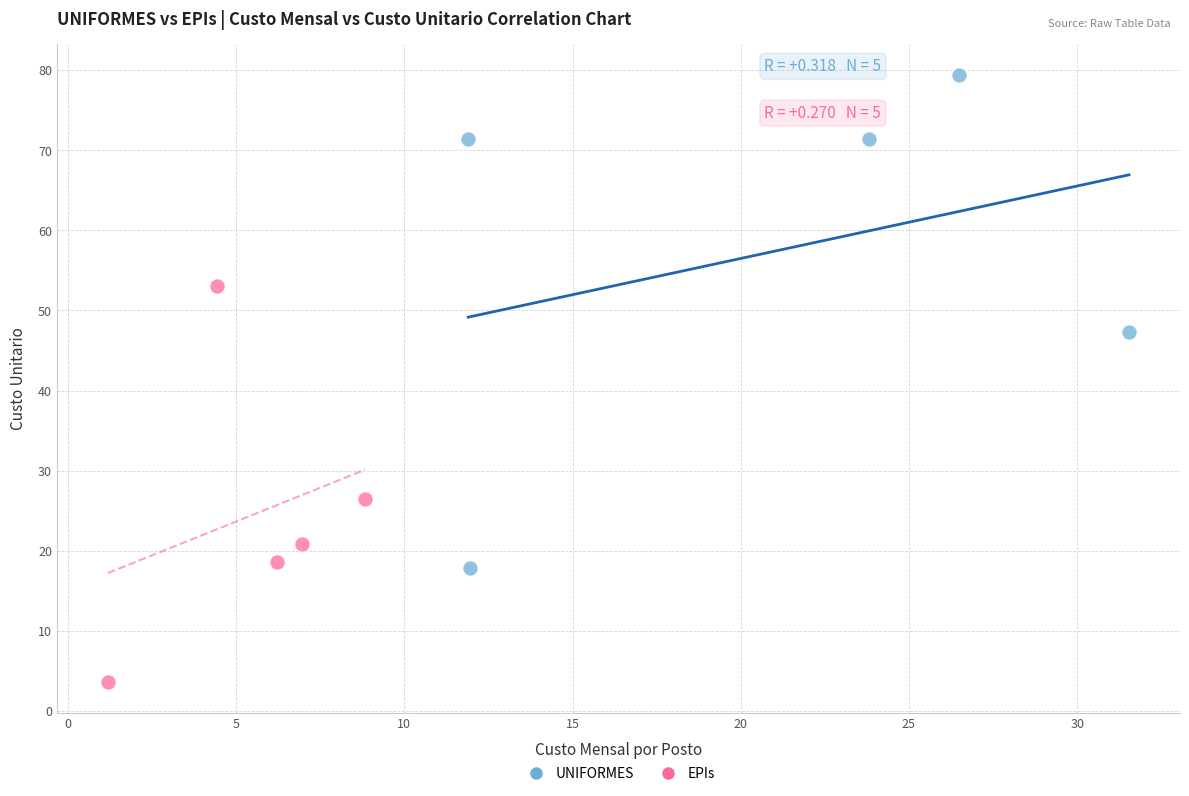

Which series contains the highest Y value?

UNIFORMES